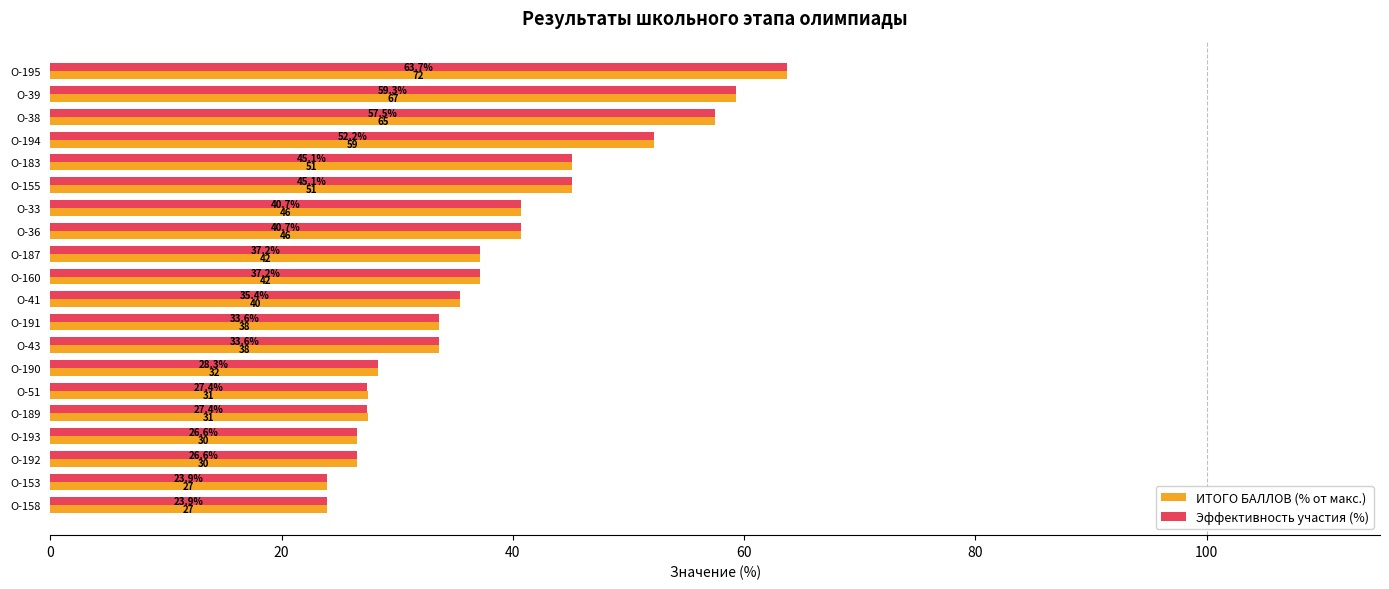

What is the difference between the ИТОГО БАЛЛОВ (% от макс.) values at О-51 and О-41?

8.0